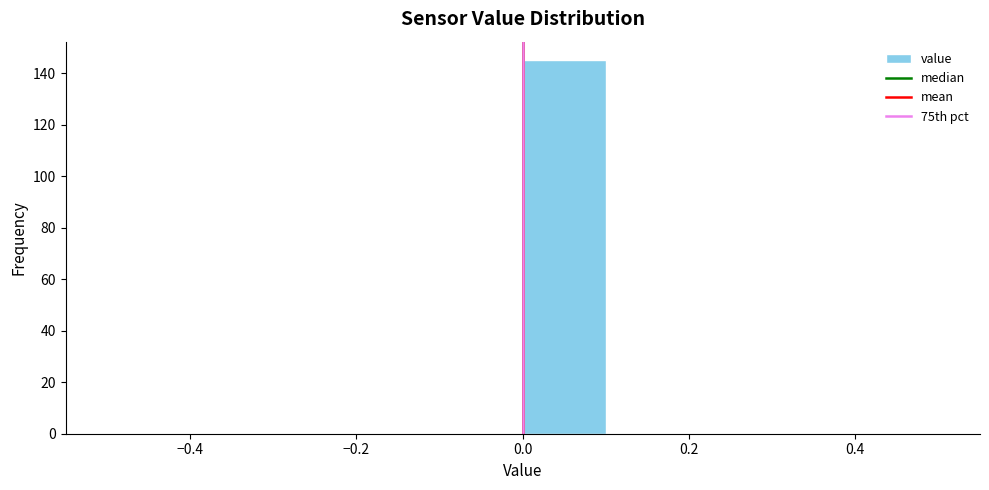

What is the height of the bar covering 0.0 to 0.1 on the x-axis? The values are not printed on the chart, so give them approximately, as read against the axis.

146